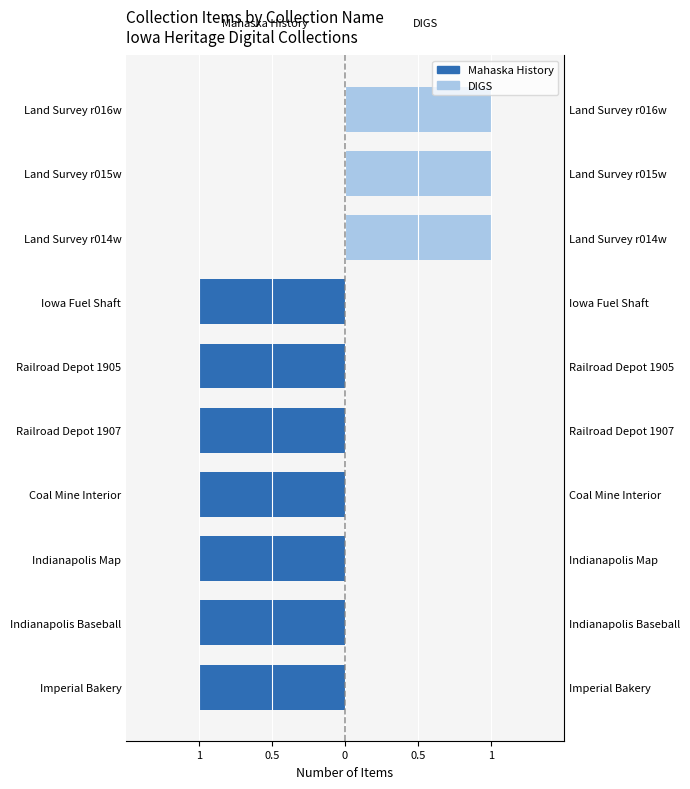

Rank the series at Land Survey r016w from lowest to highest value.

Mahaska History, Digital Iowa Geological Resources (DIGS)